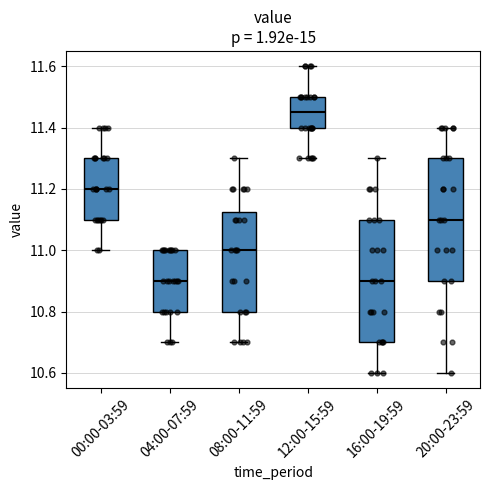

Where is the lower edge of the box for 04:00-07:59 on the y-axis? The values are not printed on the chart, so give them approximately, as read against the axis.

10.80